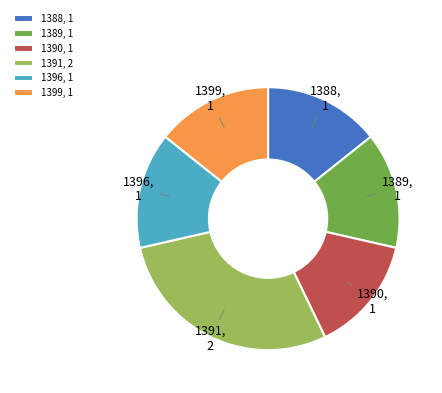

Which category has the biggest portion of the pie?

1391